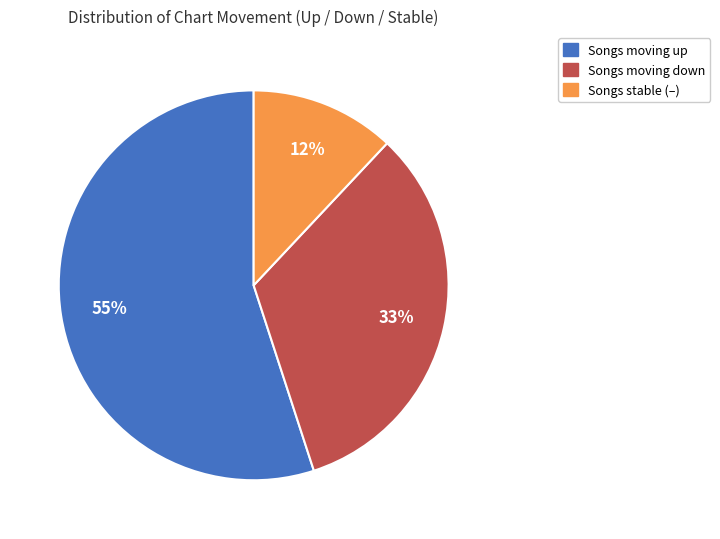

Does any single category account for the majority?

Yes